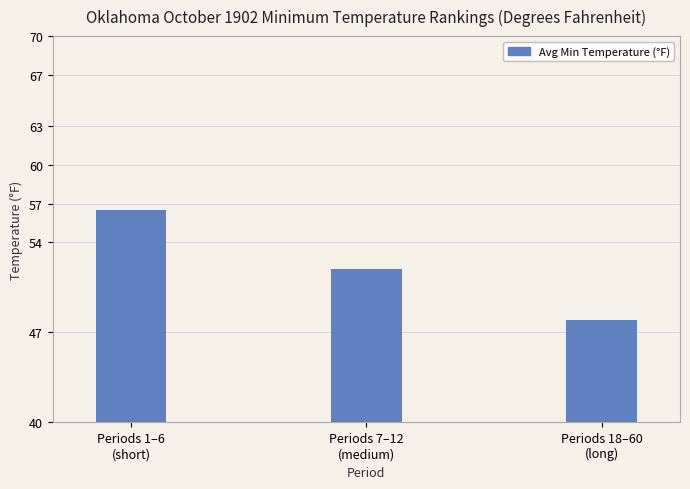

Does the chart contain any negative values?

No